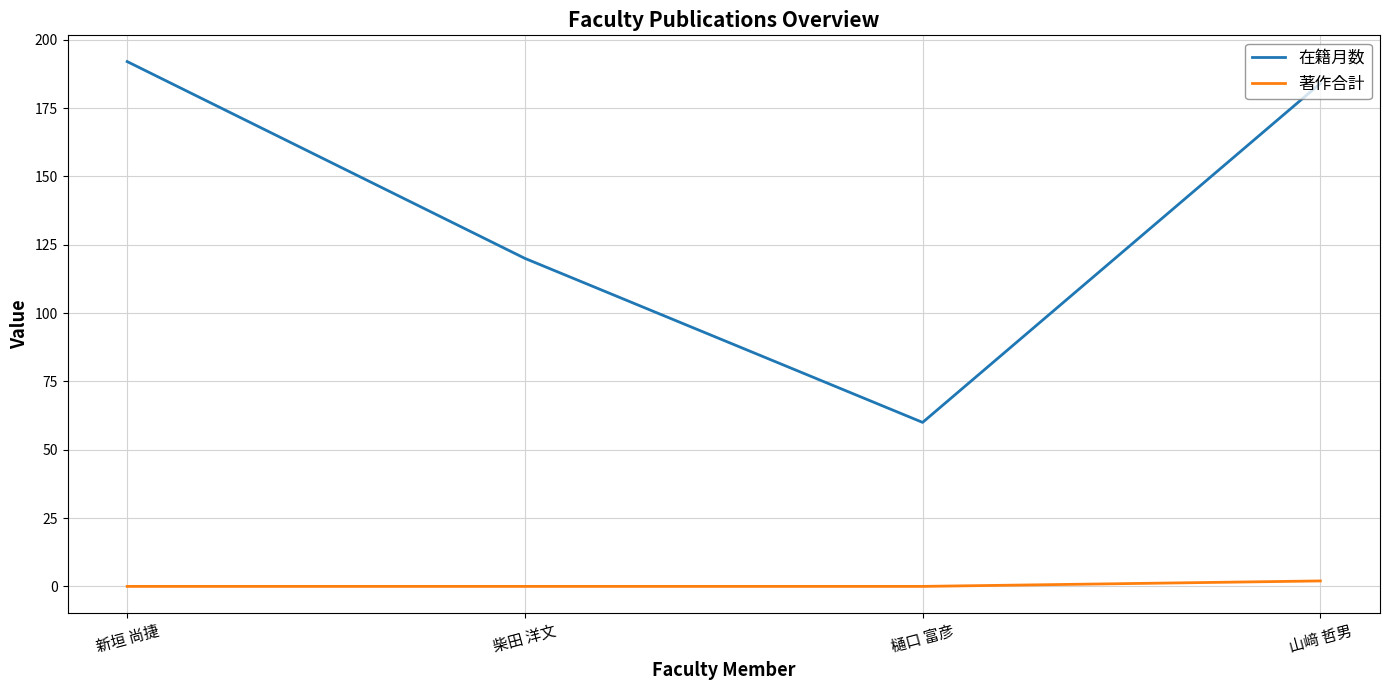

Reading left to right, transcribe all the data shown in this chart.

在籍月数: 新垣 尚捷=192	柴田 洋文=120	樋口 富彦=60	山﨑 哲男=184
著作合計: 新垣 尚捷=0	柴田 洋文=0	樋口 富彦=0	山﨑 哲男=2